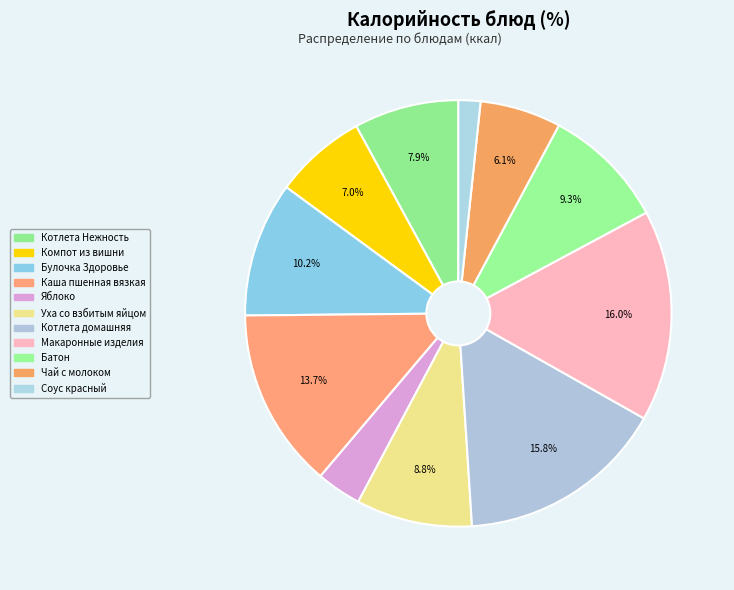

Between Котлета Нежность and Соус красный, which is larger?

Котлета Нежность